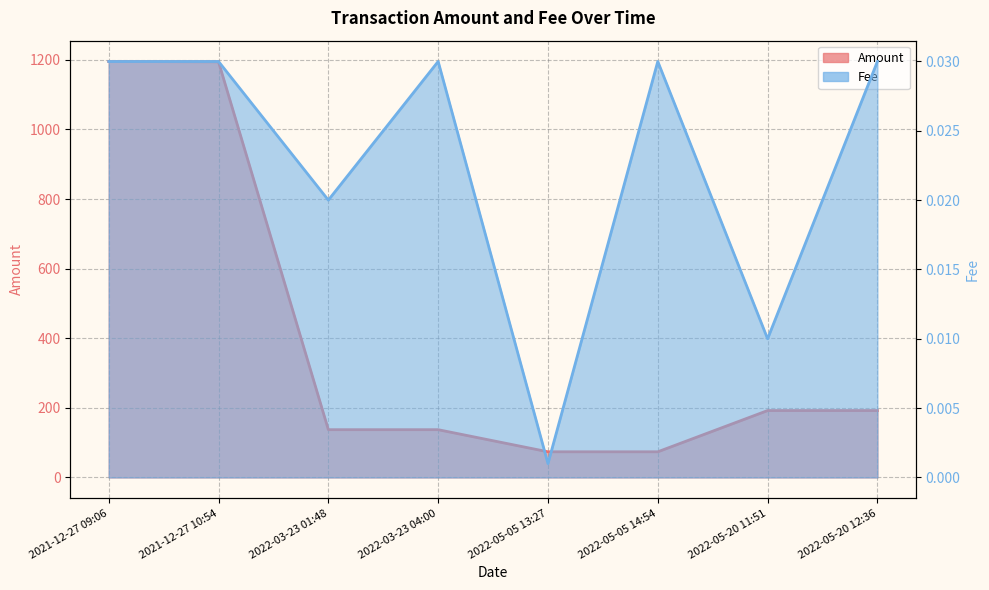

Reading left to right, what are all the values shown in this chart?

Amount: 1195.5	1194.5	137.3	137.3	73.7	73.7	192.2	192.2
Fee: 0.0	0.0	0.0	0.0	0.0	0.0	0.0	0.0